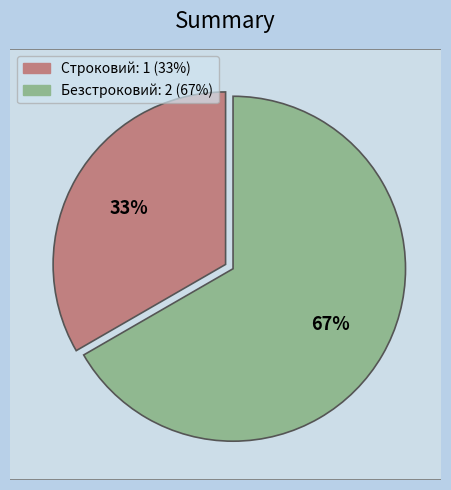

Which category has the biggest portion of the pie?

Безстроковий